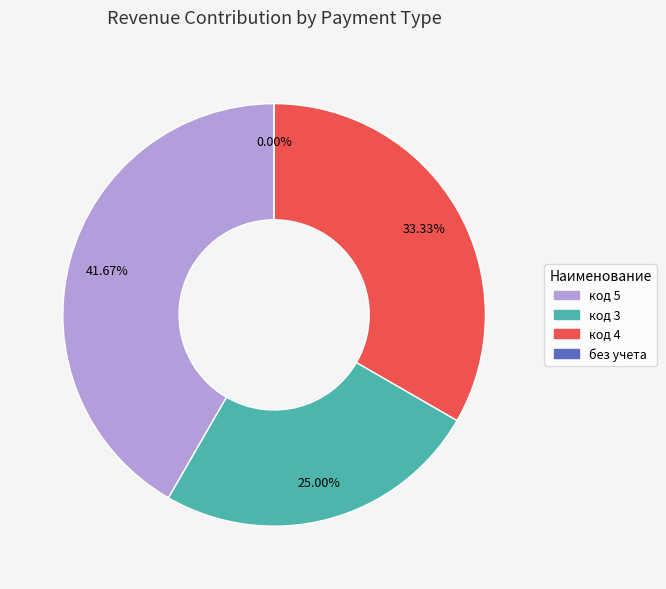

Count the number of slices in the pie.

4